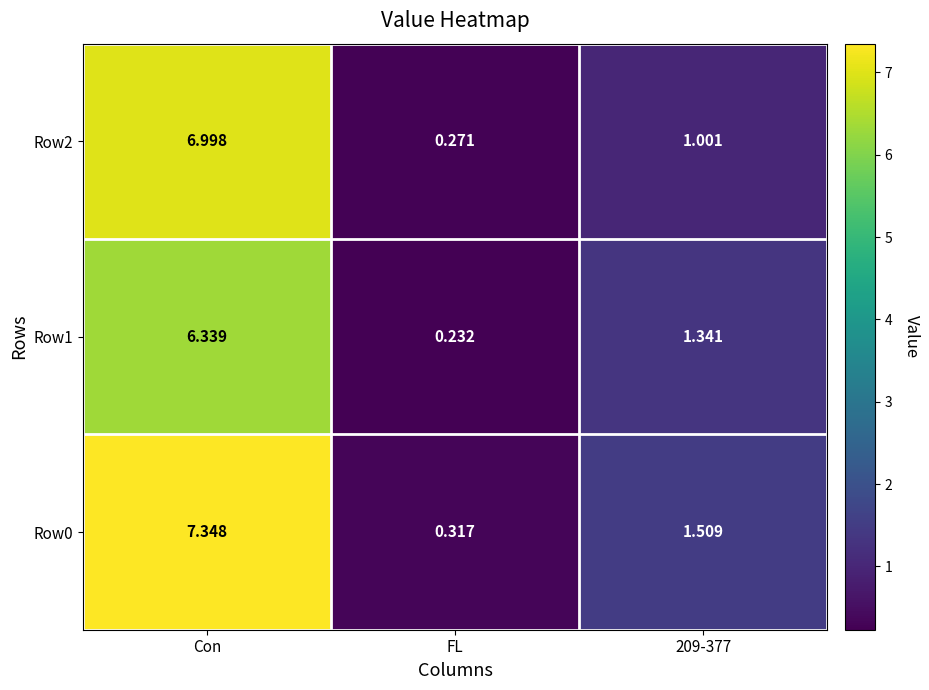

How many data points in Row0 are less than 1?

1